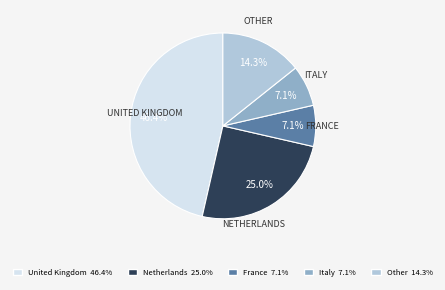

Approximately how many times larger is the value at Other 14.3% compared to Italy 7.1%?

2.0